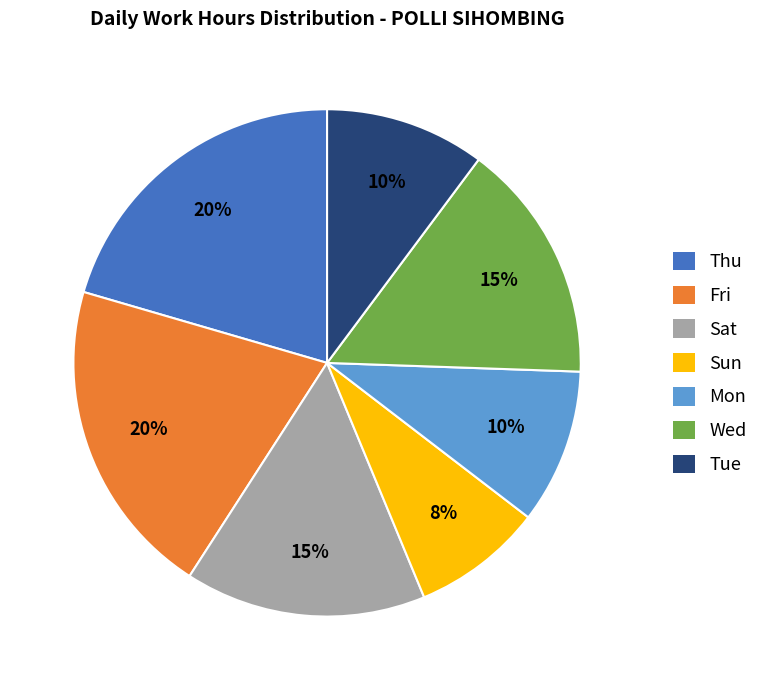

Is there any slice that represents more than half of the pie?

No